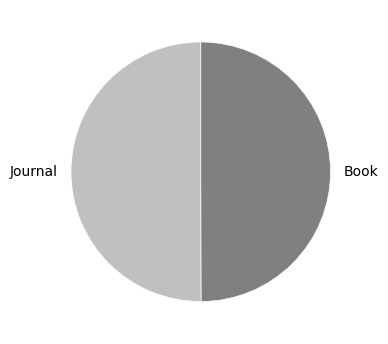

What is the ratio of the value at Book to the value at Journal?

1.0